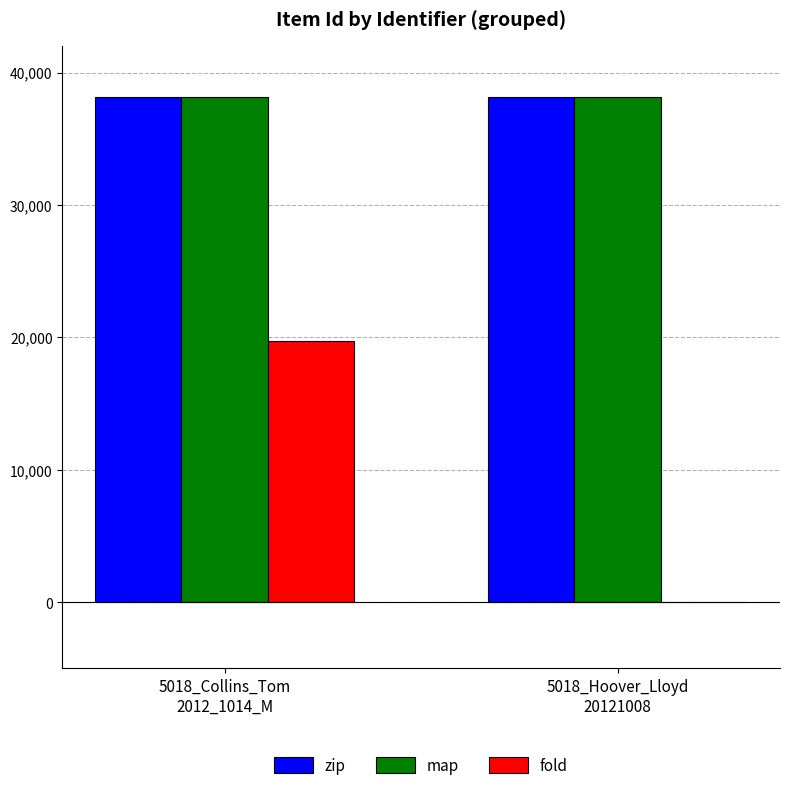

Which series changed the most between 5018_Collins_Tom
2012_1014_M and 5018_Hoover_Lloyd
20121008?

fold